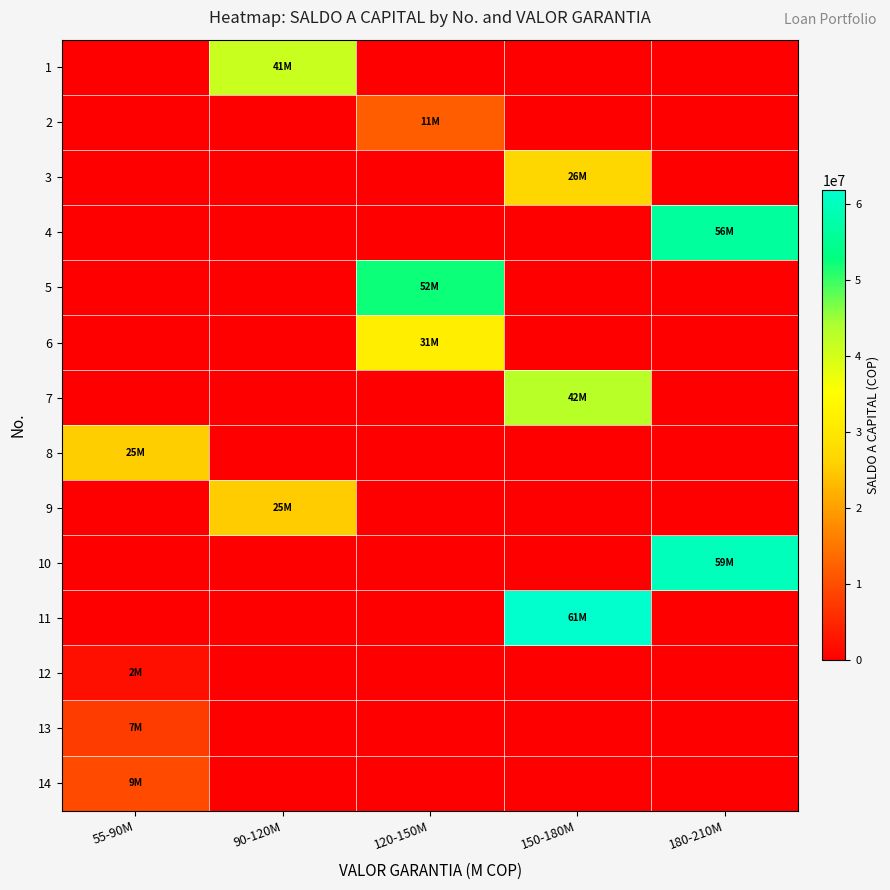

Reading left to right, extract all data points from this chart.

1: 55-90M=0	90-120M=41282957	120-150M=0	150-180M=0	180-210M=0
2: 55-90M=0	90-120M=0	120-150M=11888145	150-180M=0	180-210M=0
3: 55-90M=0	90-120M=0	120-150M=0	150-180M=26782509	180-210M=0
4: 55-90M=0	90-120M=0	120-150M=0	150-180M=0	180-210M=56499951
5: 55-90M=0	90-120M=0	120-150M=52231822	150-180M=0	180-210M=0
6: 55-90M=0	90-120M=0	120-150M=31716966	150-180M=0	180-210M=0
7: 55-90M=0	90-120M=0	120-150M=0	150-180M=42789814	180-210M=0
8: 55-90M=25490857	90-120M=0	120-150M=0	150-180M=0	180-210M=0
9: 55-90M=0	90-120M=25272934	120-150M=0	150-180M=0	180-210M=0
10: 55-90M=0	90-120M=0	120-150M=0	150-180M=0	180-210M=59691485
11: 55-90M=0	90-120M=0	120-150M=0	150-180M=61849371	180-210M=0
12: 55-90M=2085280	90-120M=0	120-150M=0	150-180M=0	180-210M=0
13: 55-90M=7802346	90-120M=0	120-150M=0	150-180M=0	180-210M=0
14: 55-90M=9656427	90-120M=0	120-150M=0	150-180M=0	180-210M=0